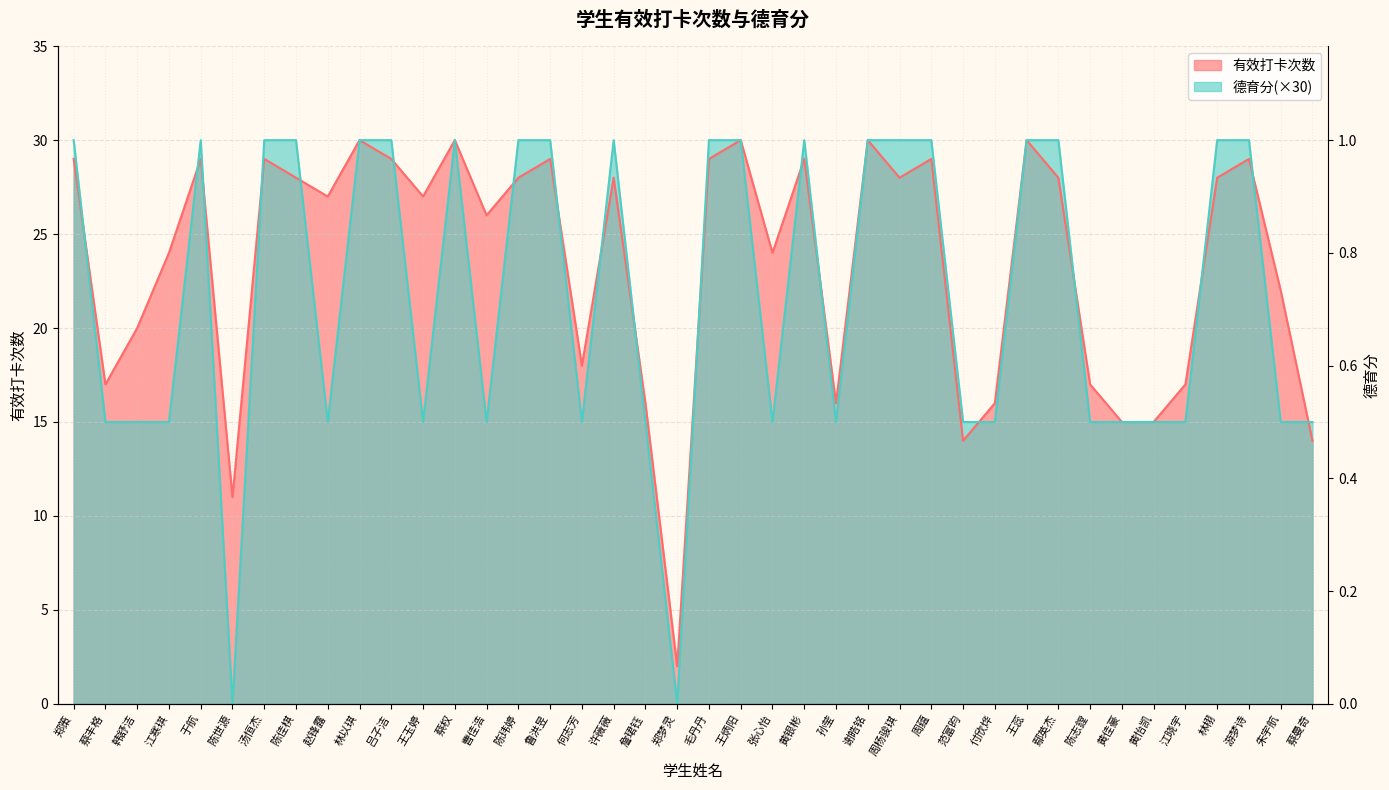

How many categories are shown in the chart?

40